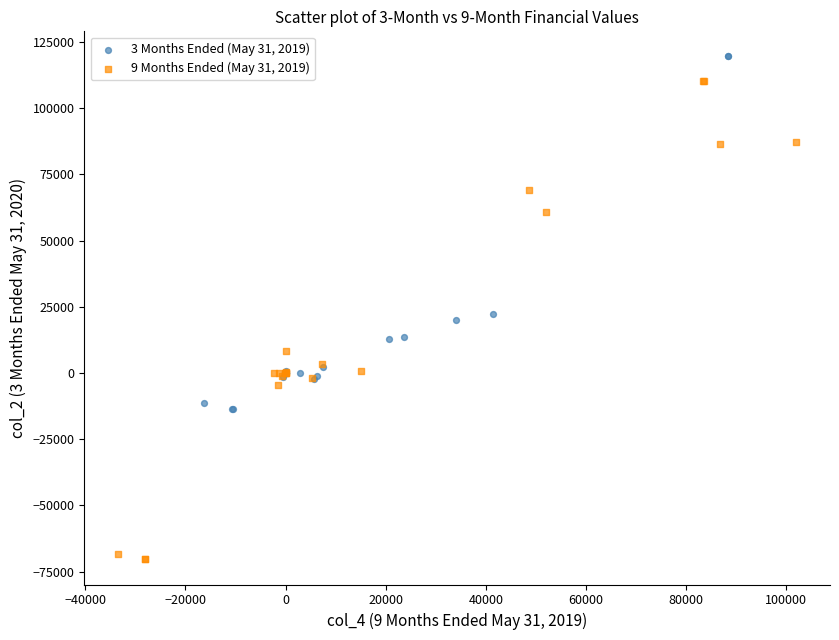

Which series reaches the maximum Y coordinate?

3 Months Ended (May 31, 2019)